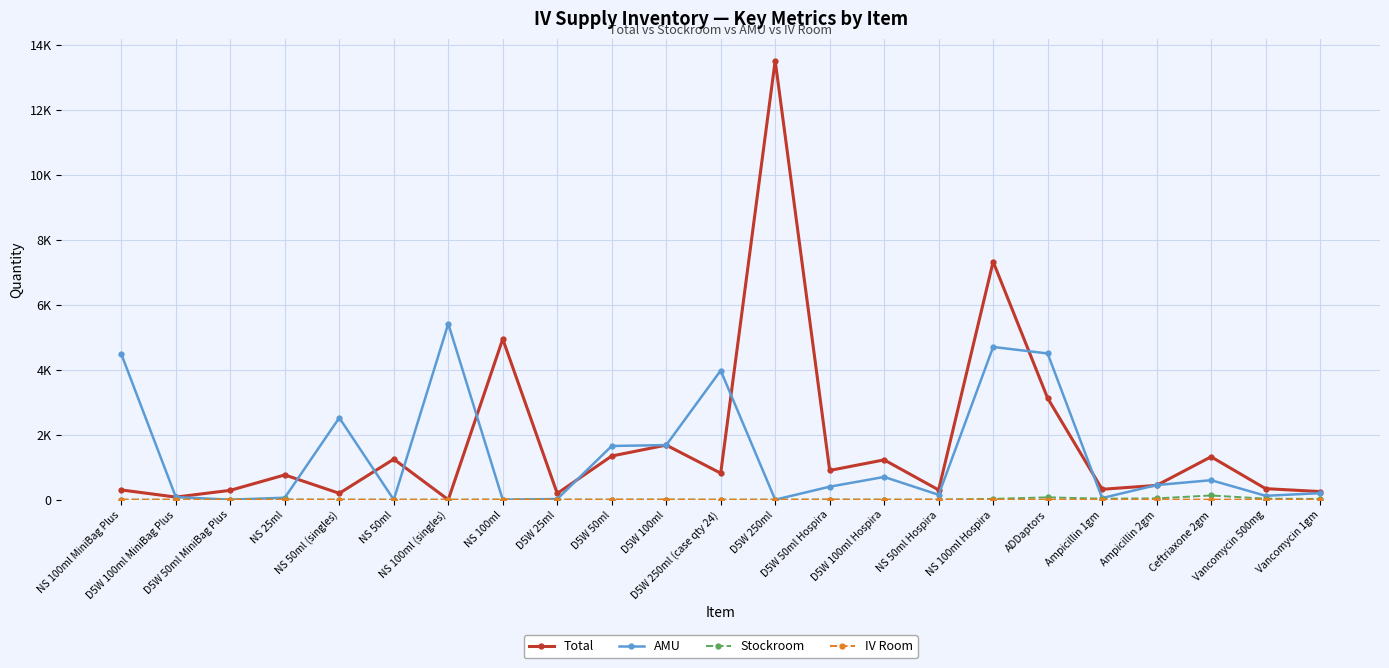

Reading right to left, extract all data points from this chart.

Total: 250.0	340.0	1320.0	440.0	320.0	3125.0	7325.0	300.0	1225.0	900.0	13509.0	816.0	1680.0	1344.0	192.0	4944.0	0.0	1248.0	195.8	762.0	288.0	80.0	300.0
AMU: 200.0	120.0	600.0	450.0	50.0	4500.0	4700.0	150.0	700.0	400.0	0.0	3975.0	1680.0	1653.0	20.0	0.0	5416.0	0.0	2520.0	61.0	0.0	80.0	4480.0
Stockroom: 23.0	31.0	130.0	40.0	31.0	72.0	25.0	4.0	0.0	5.0	0.0	0.0	4.0	2.0	3.0	3.0	0.0	0.0	0.0	6.0	3.0	0.0	0.0
IV Room: 2.0	3.0	2.0	4.0	1.0	2.0	1.5	2.0	0.5	2.0	1.5	0.0	1.5	1.0	1.0	1.5	0.0	1.0	0.5	0.2	0.0	1.0	0.0